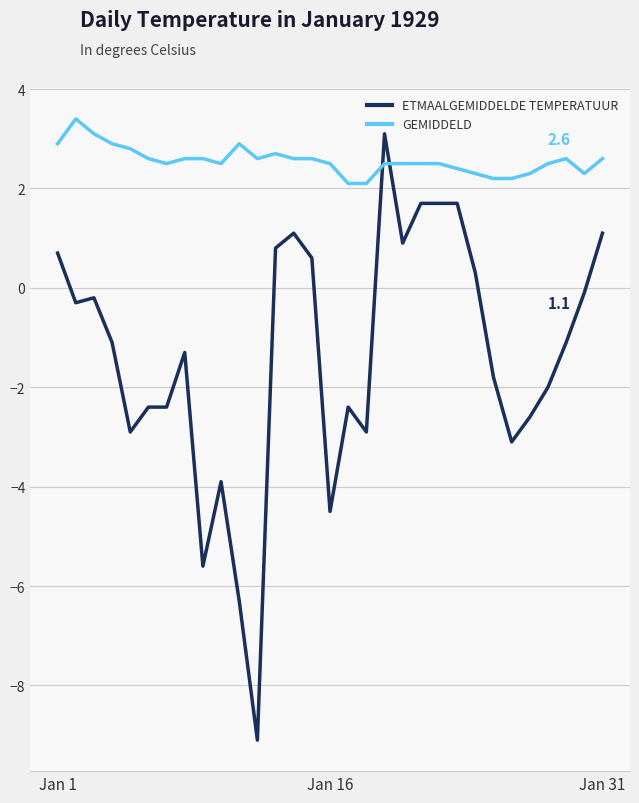

What is the difference between the maximum and minimum values in the ETMAALGEMIDDELDE TEMPERATUUR series?

12.2